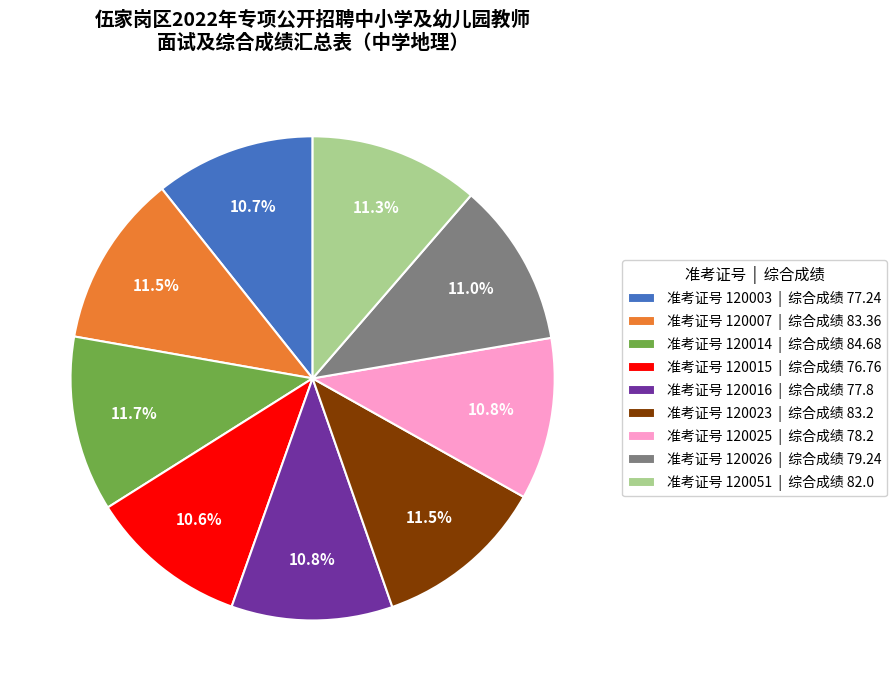

Do 准考证号 120023 | 综合成绩 83.2 and 准考证号 120014 | 综合成绩 84.68 together represent more than half of the pie?

No